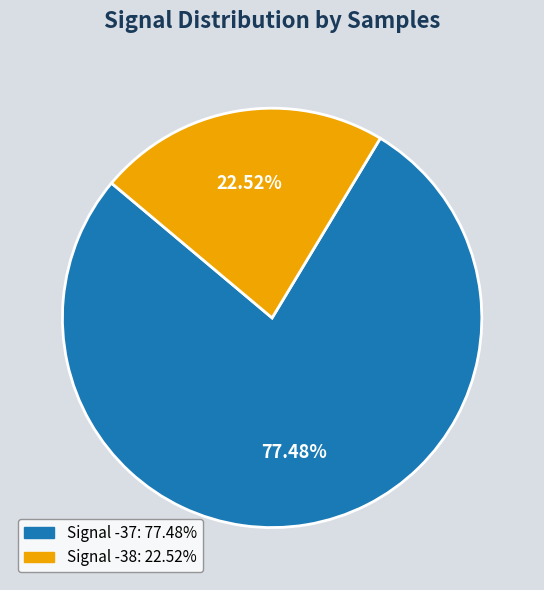

Does any single category account for the majority?

Yes